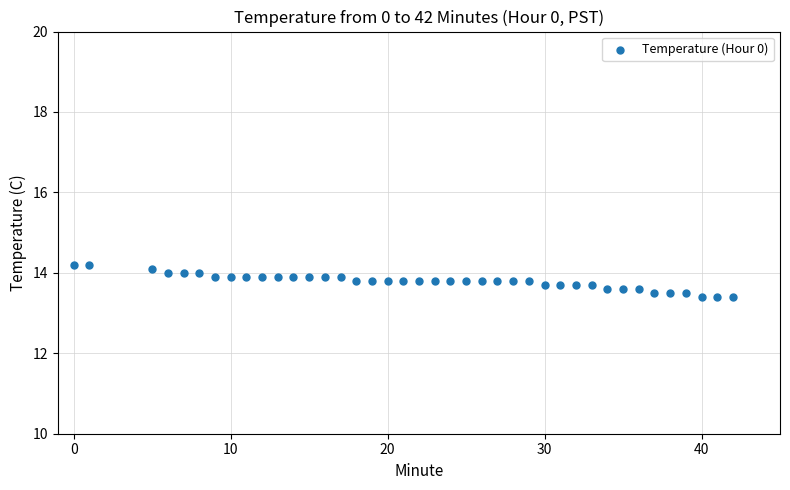

What is the range of Y values (max minus min)?

0.8